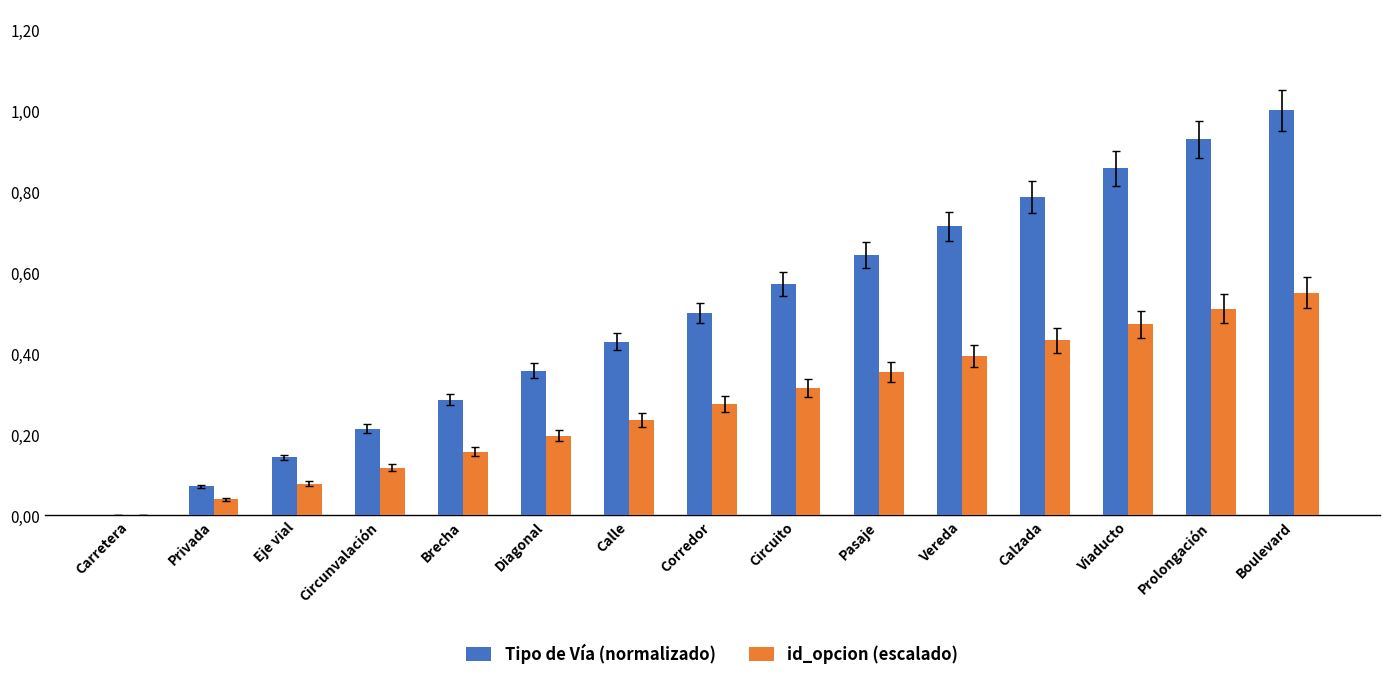

Which series has the widest spread of values?

Tipo de Vía (normalizado)